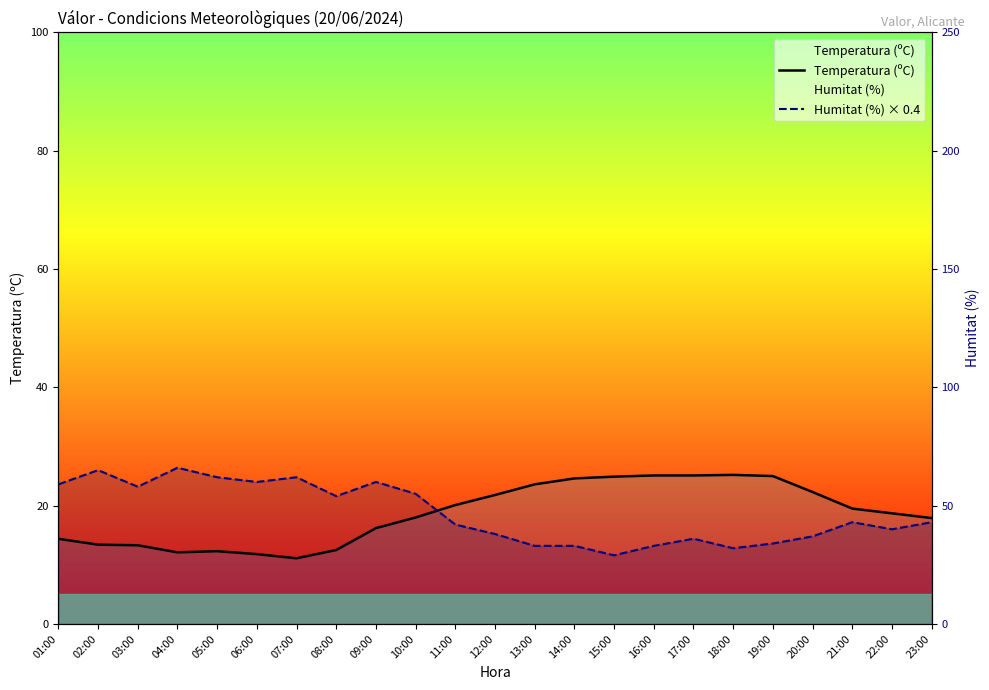

What is the spread (max minus min) of values at 04:00?

14.3